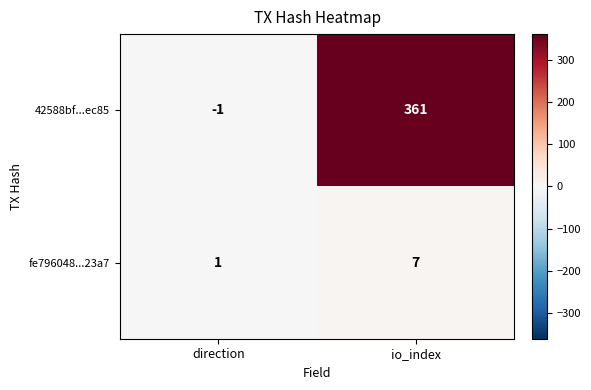

Where is 42588bf...ec85 nearest to the value 180?

direction